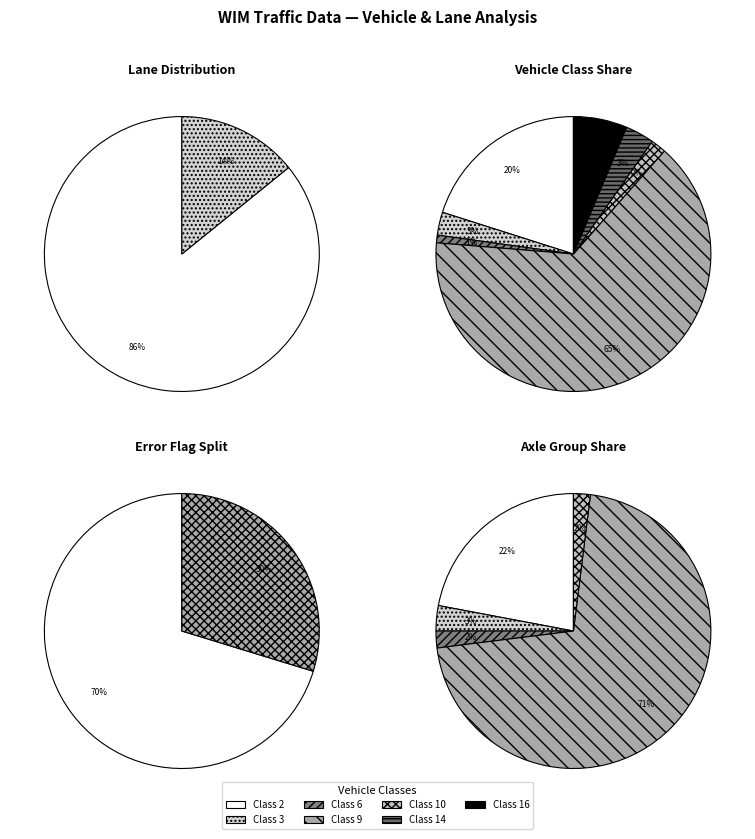

What percentage is the Class 2 slice, to the nearest percent?

20%